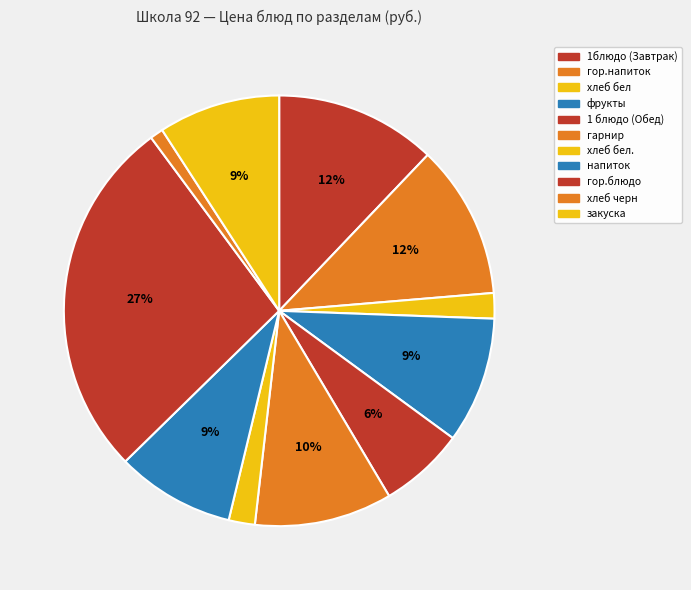

Count the number of slices in the pie.

11